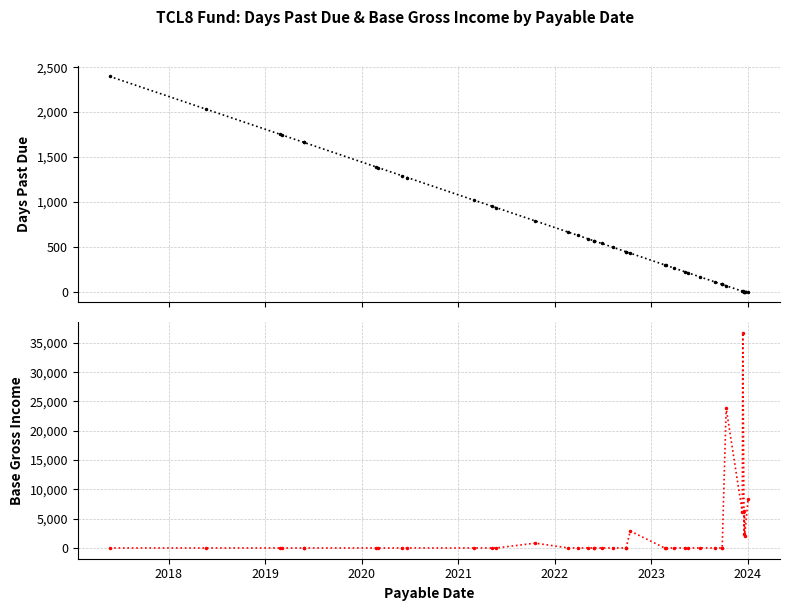

Which series has the widest spread of values?

Base Gross Income